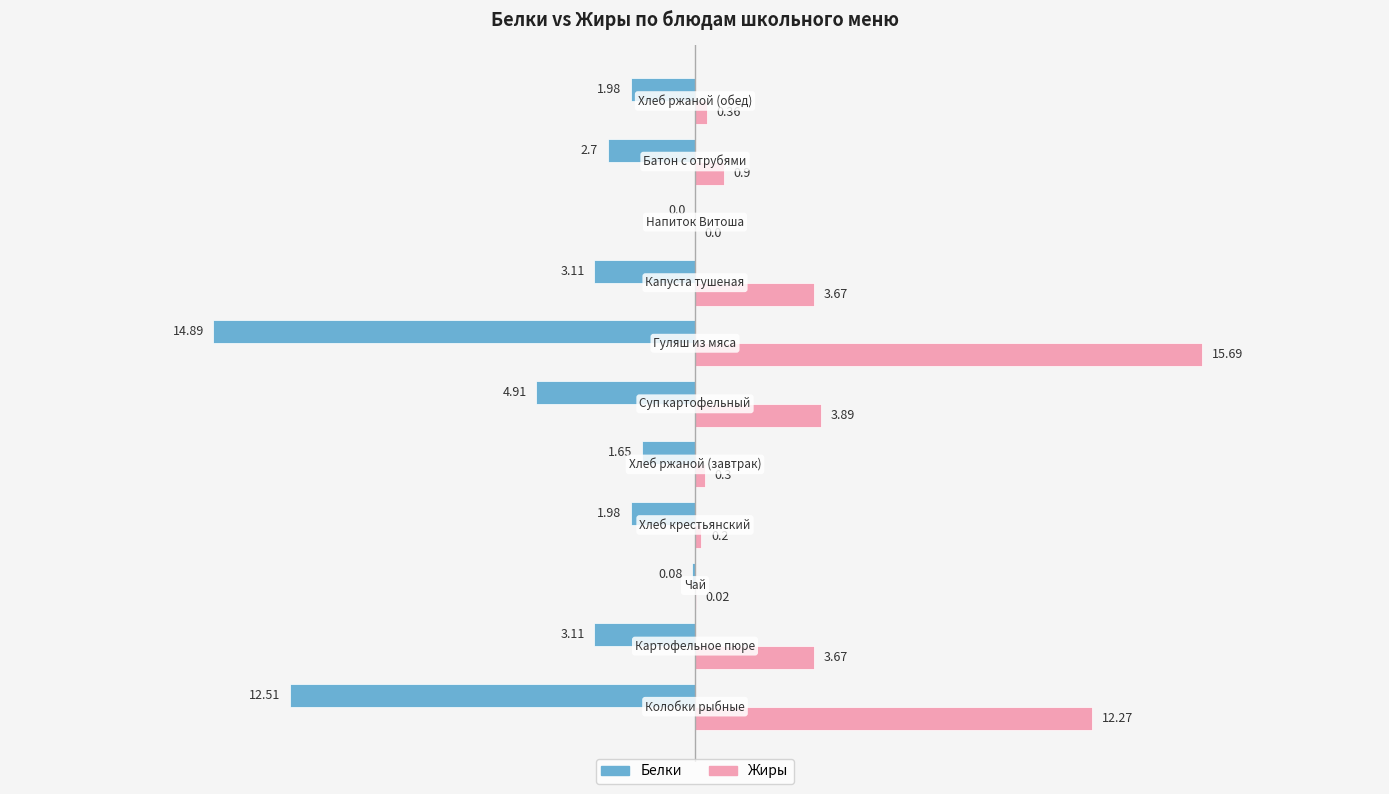

Which series has the largest total across all categories?

Жиры